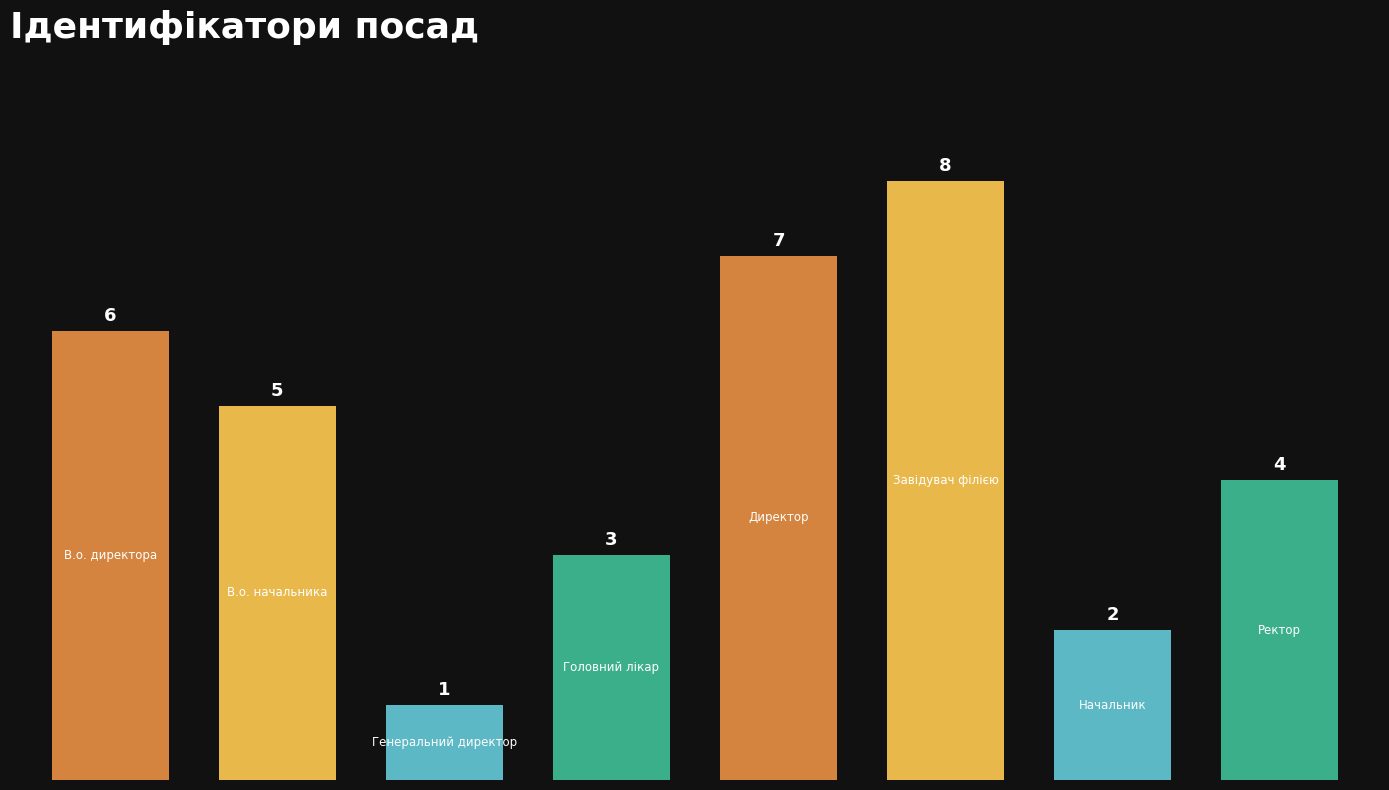

Are the bars horizontal?

No